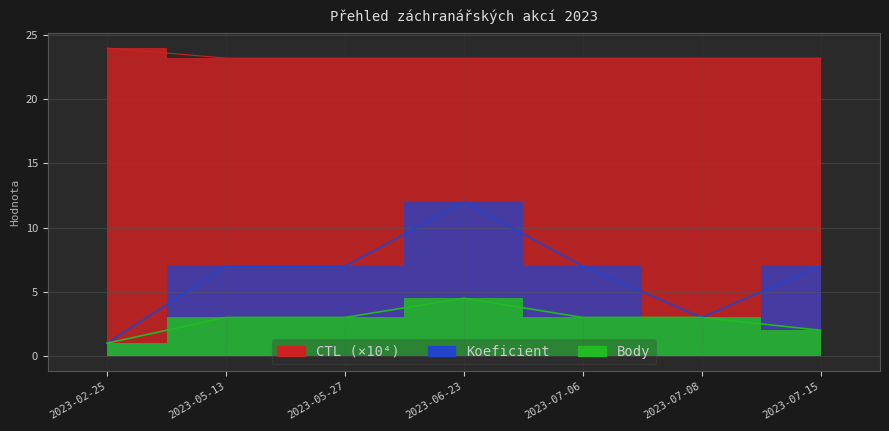

What is the average value of the CTL series?

23.3